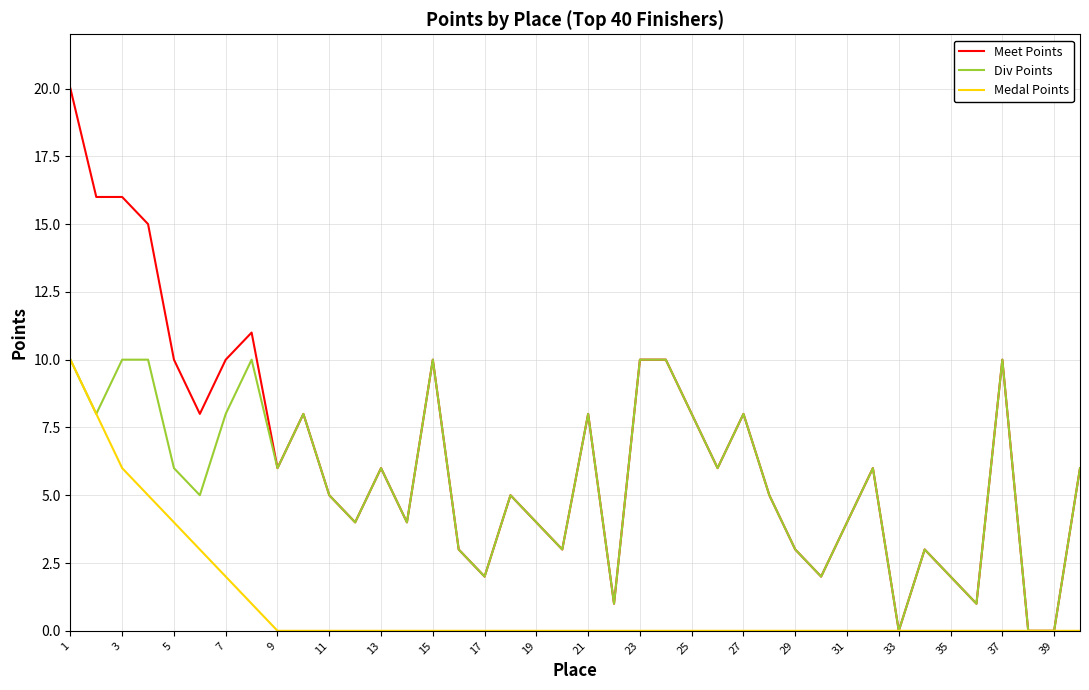

Which series has the largest total across all categories?

Meet Points